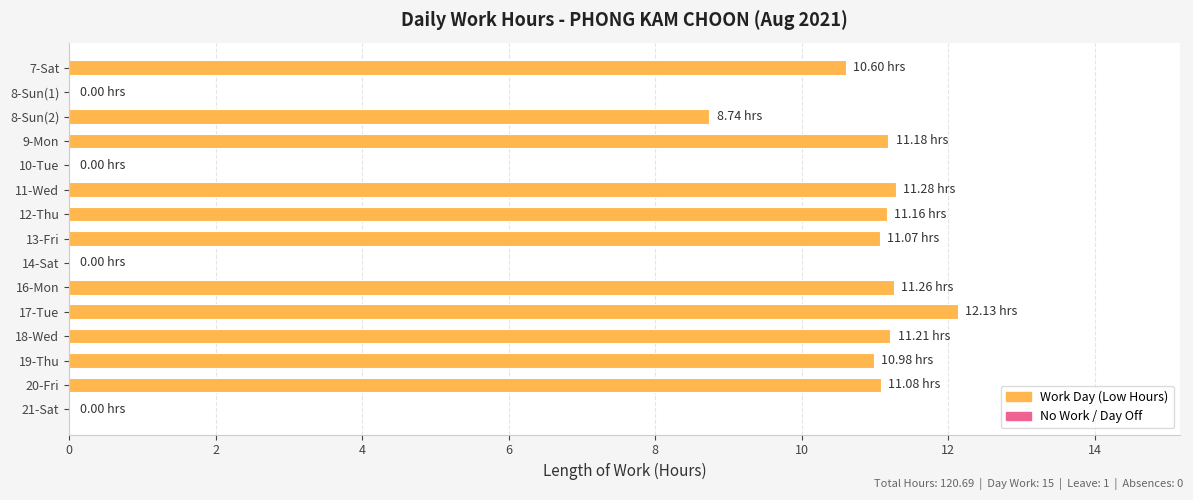

What is the sum of the values at 20-Fri and 21-Sat?

11.1